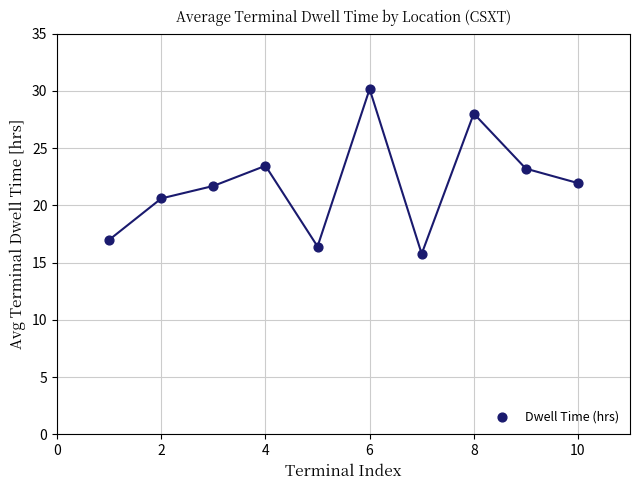

What is the average X value?

5.5